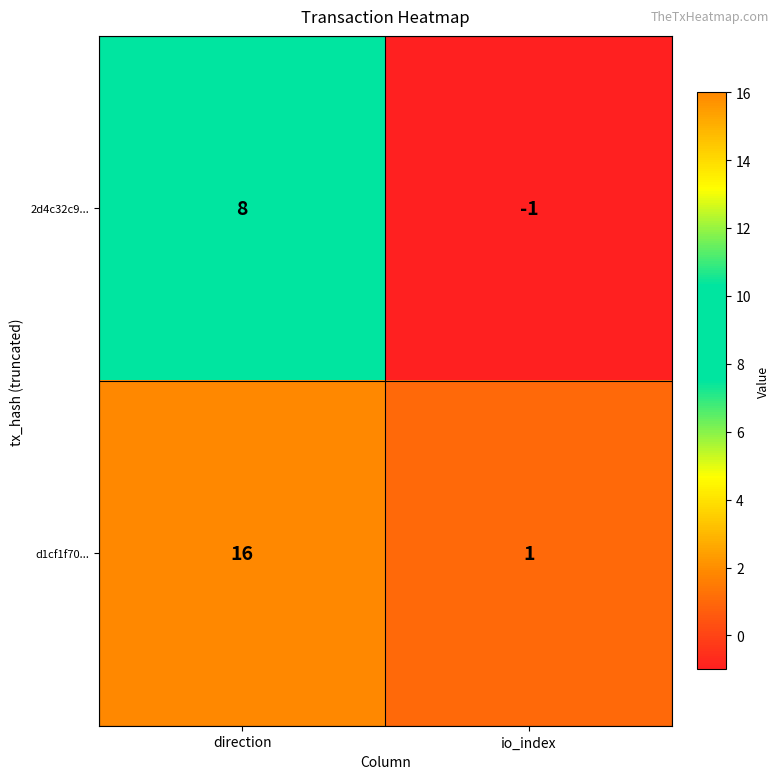

What is the spread (max minus min) of values at io_index?

2